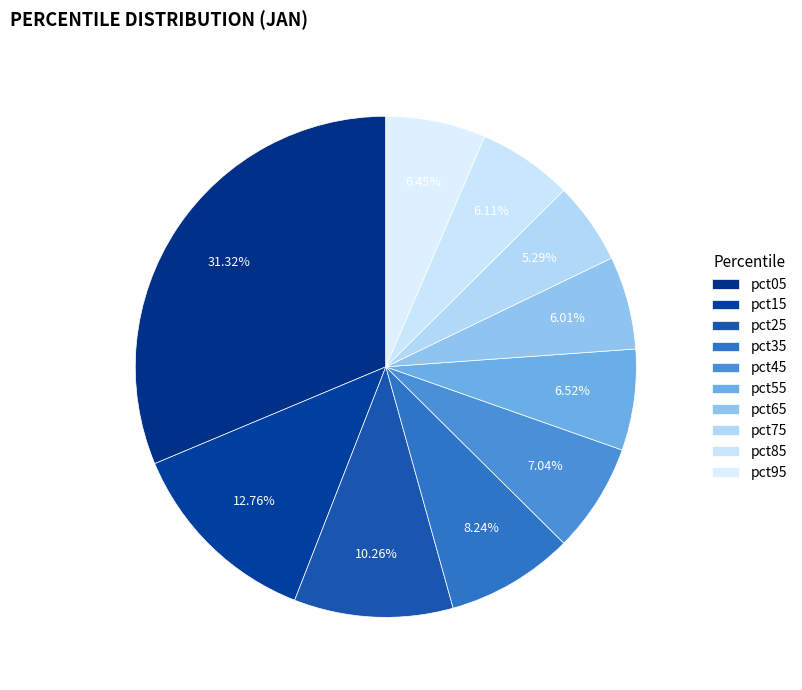

Does pct65 account for over 50% of the chart?

No